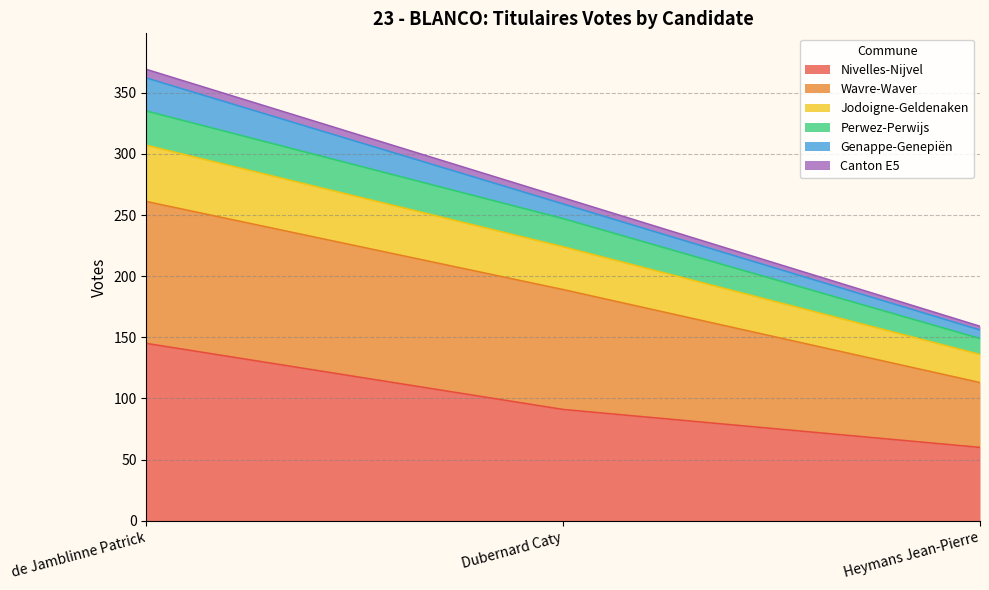

At which category is the sum across all series the highest?

de Jamblinne Patrick